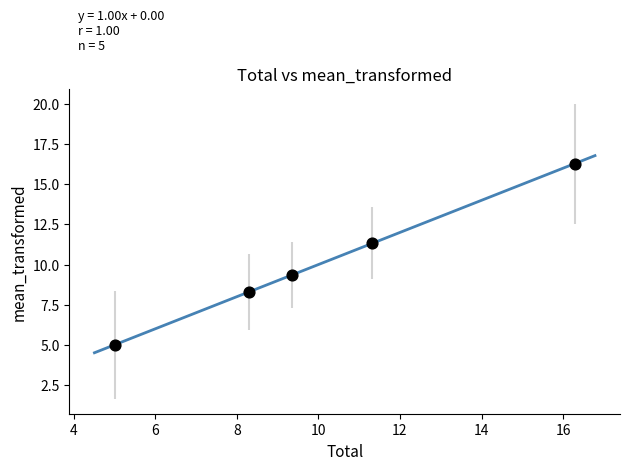

What Y value in the scatter plot is closest to 10?

9.3